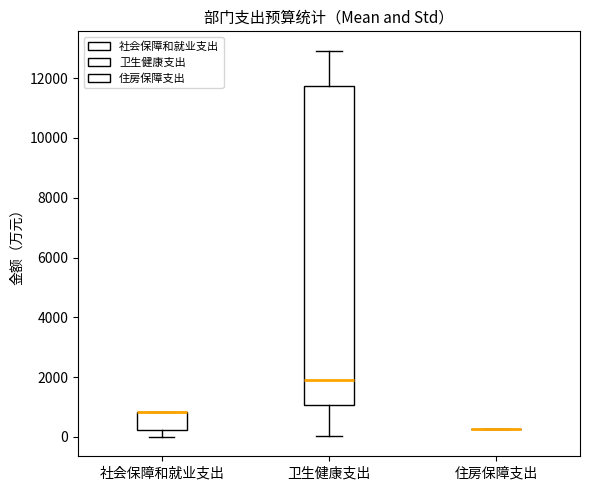

Where is the lower edge of the box for 卫生健康支出 on the y-axis? The values are not printed on the chart, so give them approximately, as read against the axis.

1000